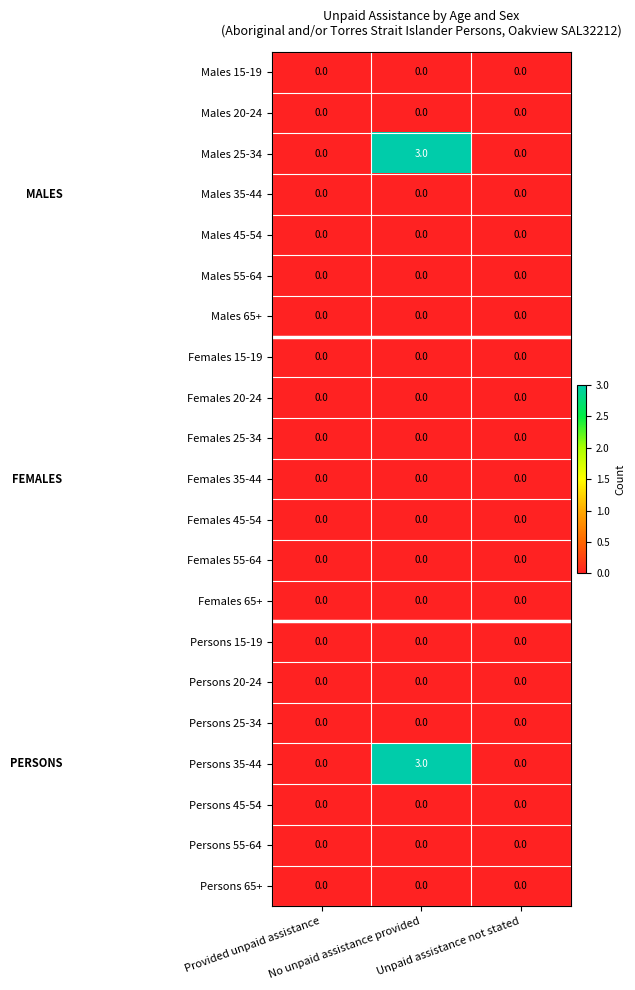

What is the difference between the maximum and second lowest values in the Persons 35-44 series?

3